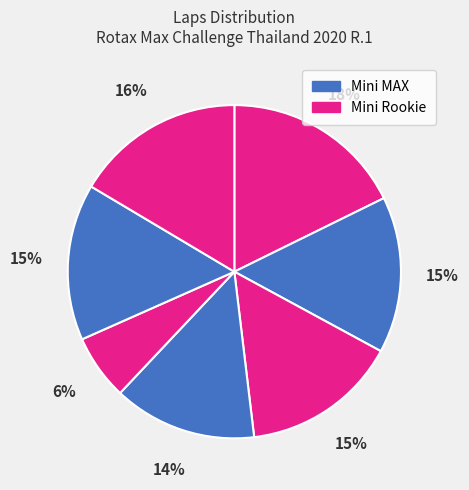

How many slices are in this pie chart?

7